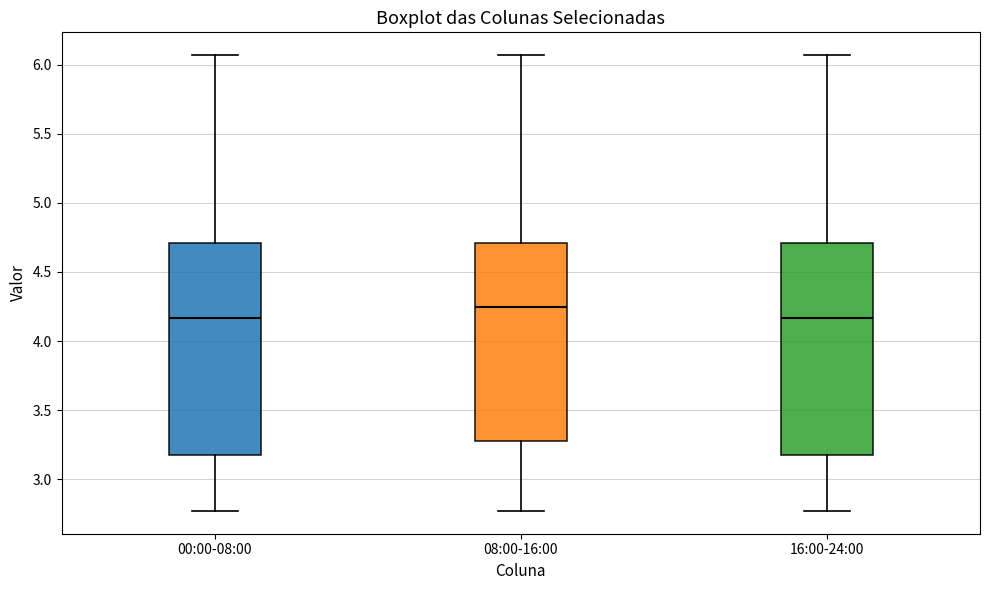

Reading left to right, read every box against the y-axis: the position of its median line, the range the box covers, and the ends of its whiskers. The values are not printed on the chart, so give them approximately, as read against the axis.

00:00-08:00: median 4.15, box 3.20 to 4.70, whiskers 2.75 to 6.05
08:00-16:00: median 4.25, box 3.30 to 4.70, whiskers 2.75 to 6.05
16:00-24:00: median 4.15, box 3.20 to 4.70, whiskers 2.75 to 6.05